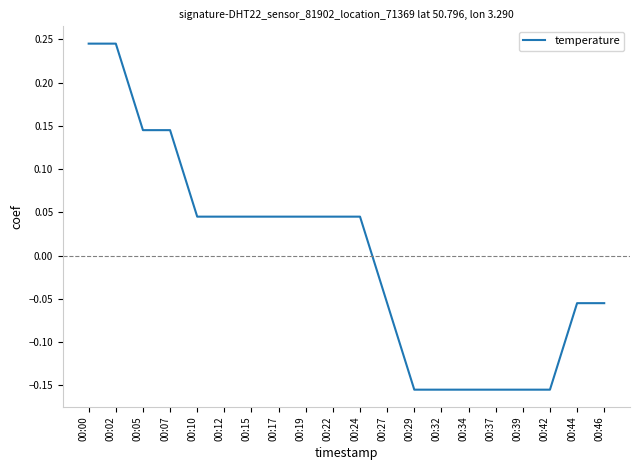

What is the difference between the maximum and minimum values?

0.4